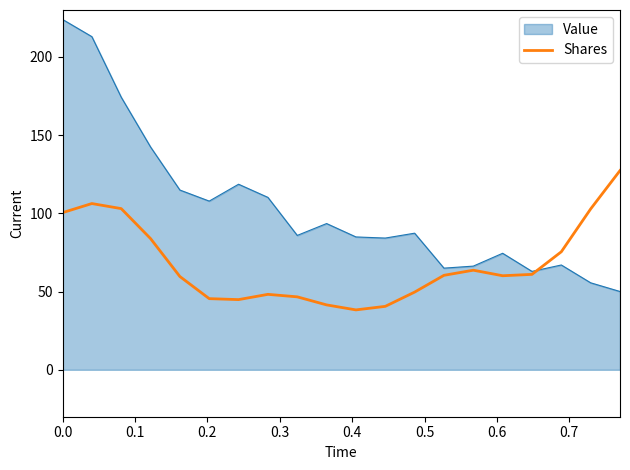

Does the chart have visible grid lines?

No